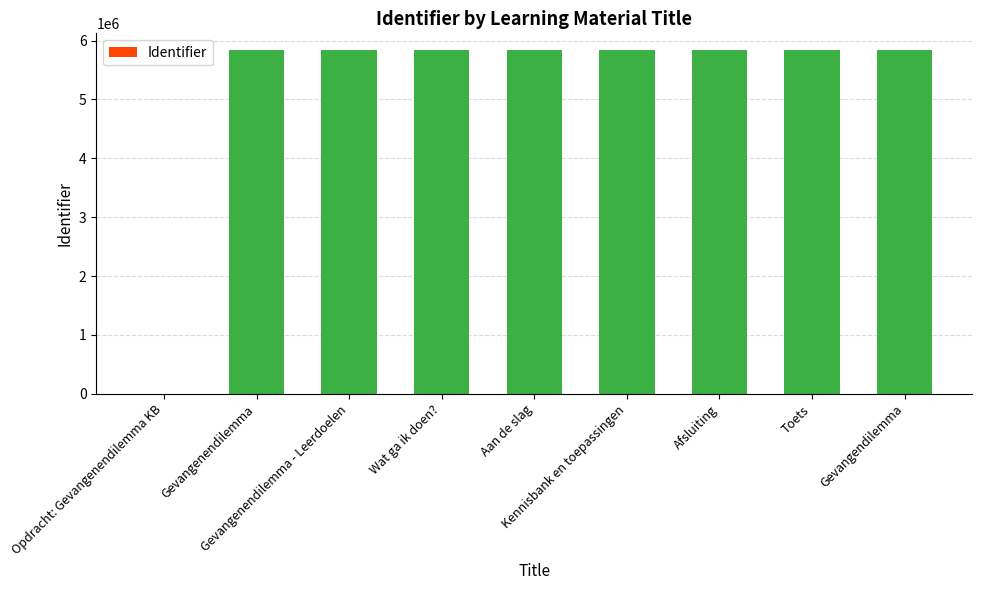

The chart shows a value of 5830658 at Gevangendilemma. True or false?

True